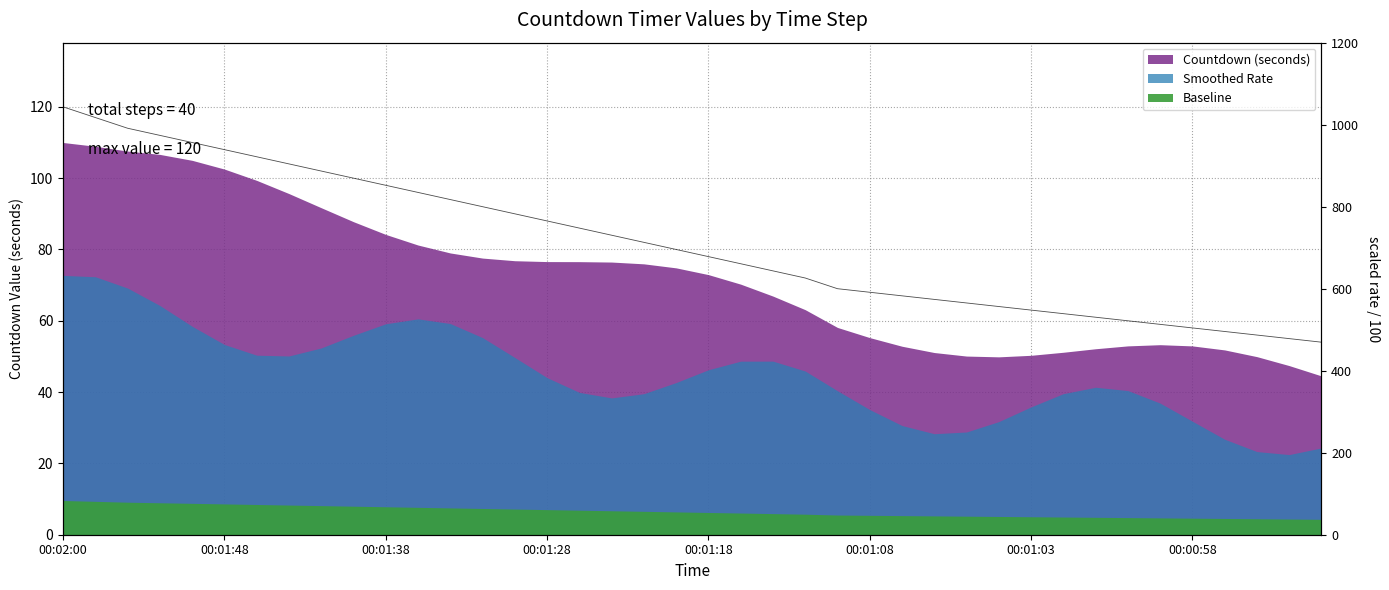

Does the chart have visible grid lines?

Yes